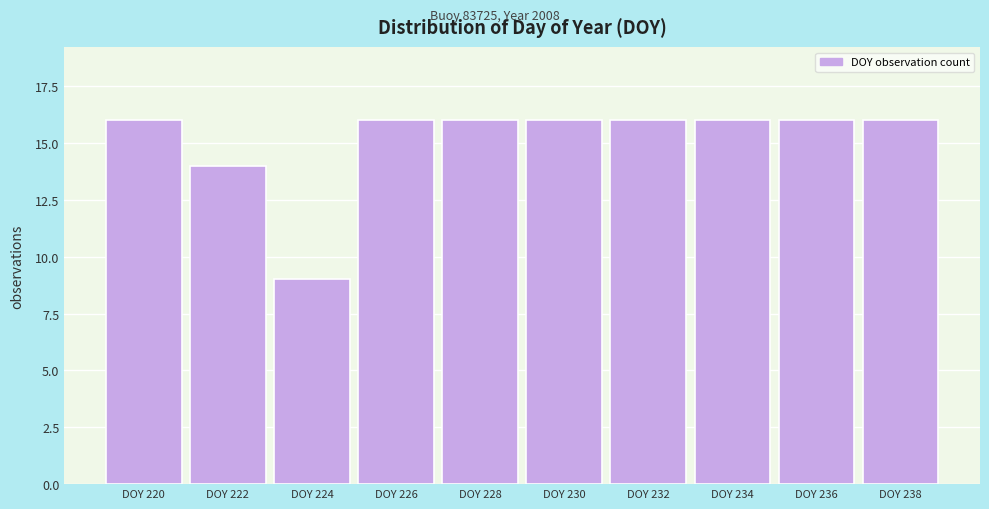

Reading left to right, extract all data points from this chart.

16	14	9	16	16	16	16	16	16	16